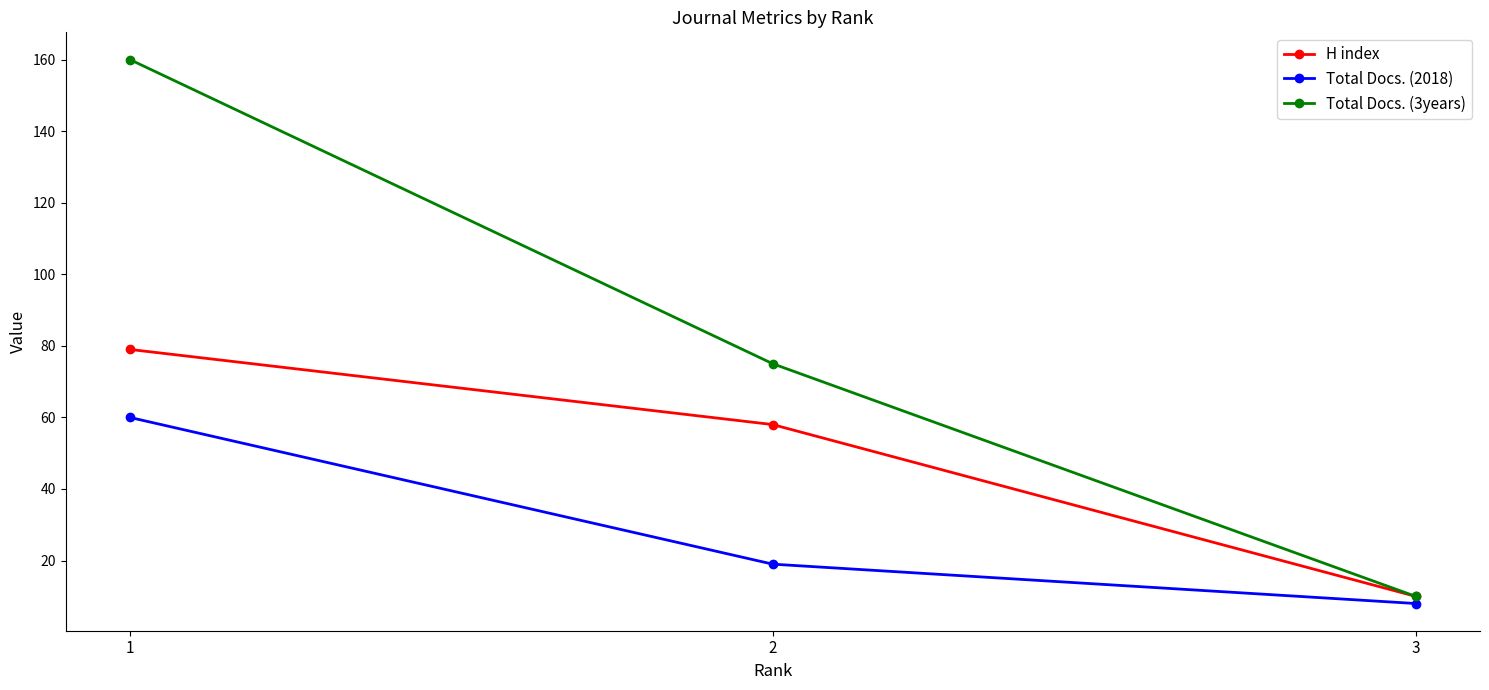

The Total Docs. (3years) series shows 10 at 3. True or false?

True